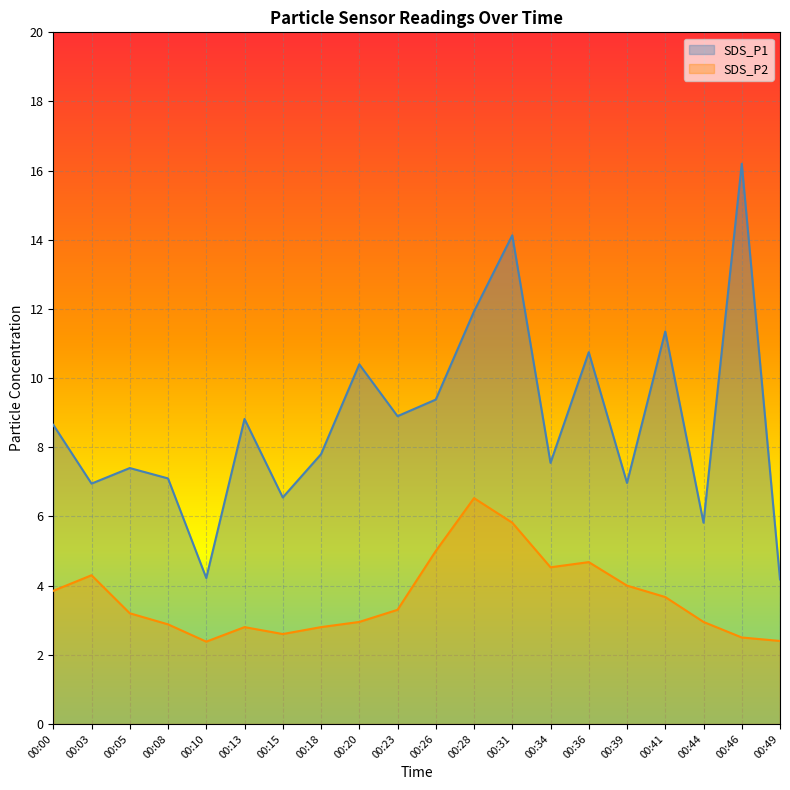

What is the highest value of the SDS_P2 series?

6.5